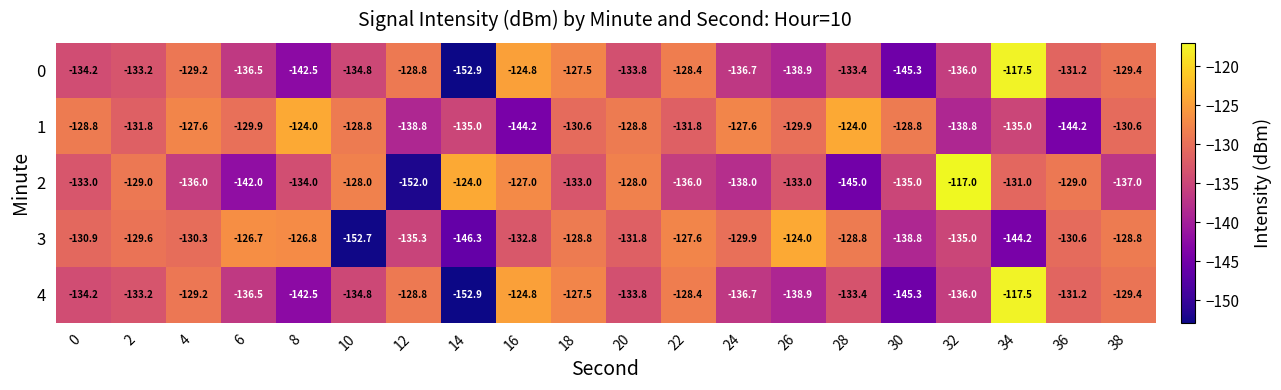

The value of 3 at 6 is -205.5. True or false?

False